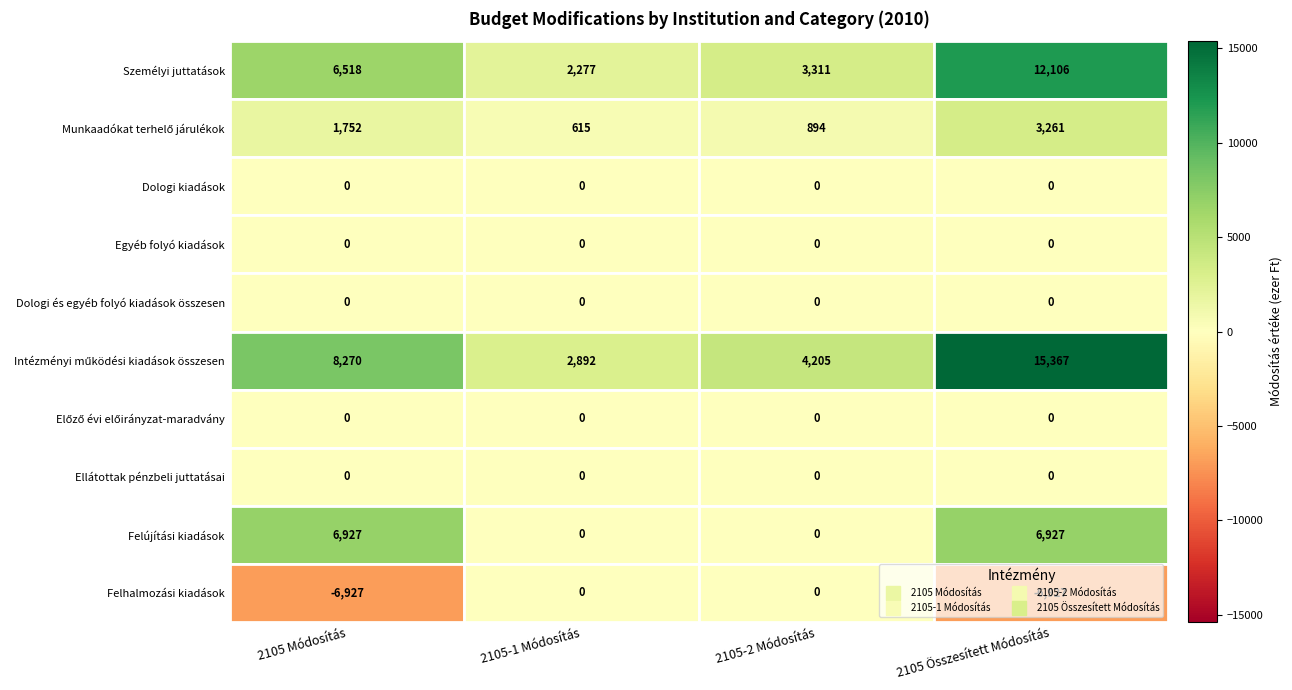

Reading left to right, transcribe all the data shown in this chart.

Személyi juttatások: 6518	2277	3311	12106
Munkaadókat terhelő járulékok: 1752	615	894	3261
Dologi kiadások: 0	0	0	0
Egyéb folyó kiadások: 0	0	0	0
Dologi és egyéb folyó kiadások összesen: 0	0	0	0
Intézményi működési kiadások összesen: 8270	2892	4205	15367
Előző évi előirányzat-maradvány: 0	0	0	0
Ellátottak pénzbeli juttatásai: 0	0	0	0
Felújítási kiadások: 6927	0	0	6927
Felhalmozási kiadások: -6927	0	0	-6927